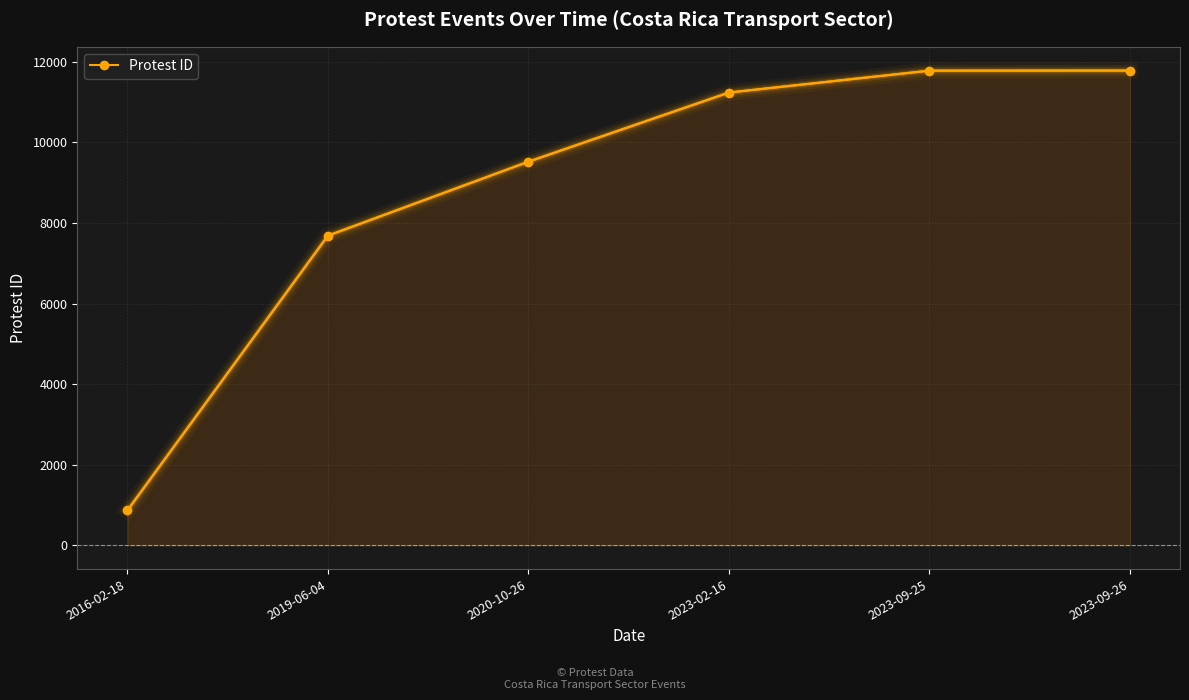

What is the sum of all values?

52879